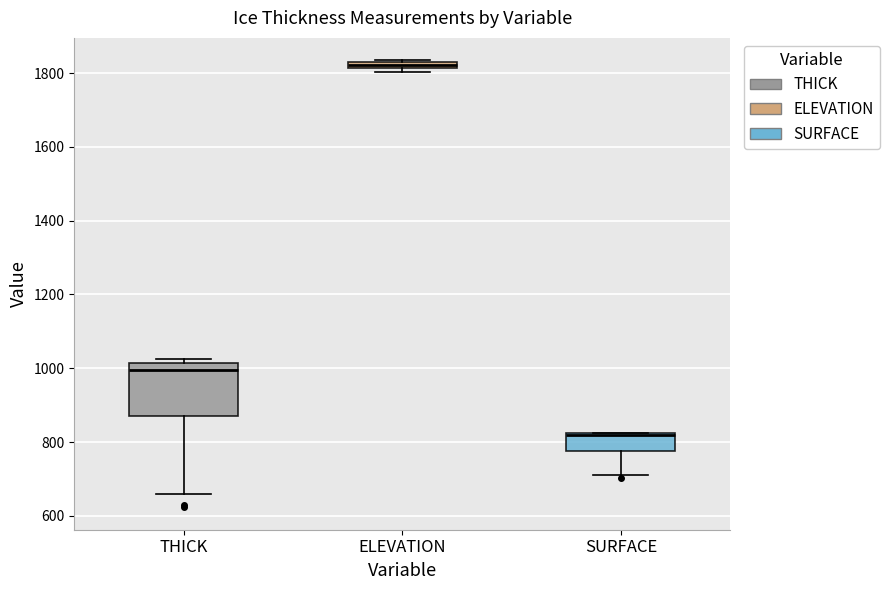

Which box has the highest median line?

ELEVATION